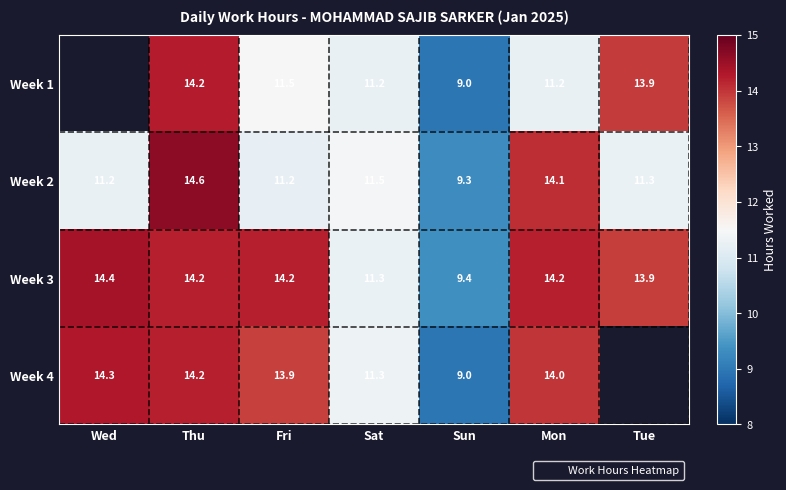

Where is Week 3 nearest to the value 11?

Sat